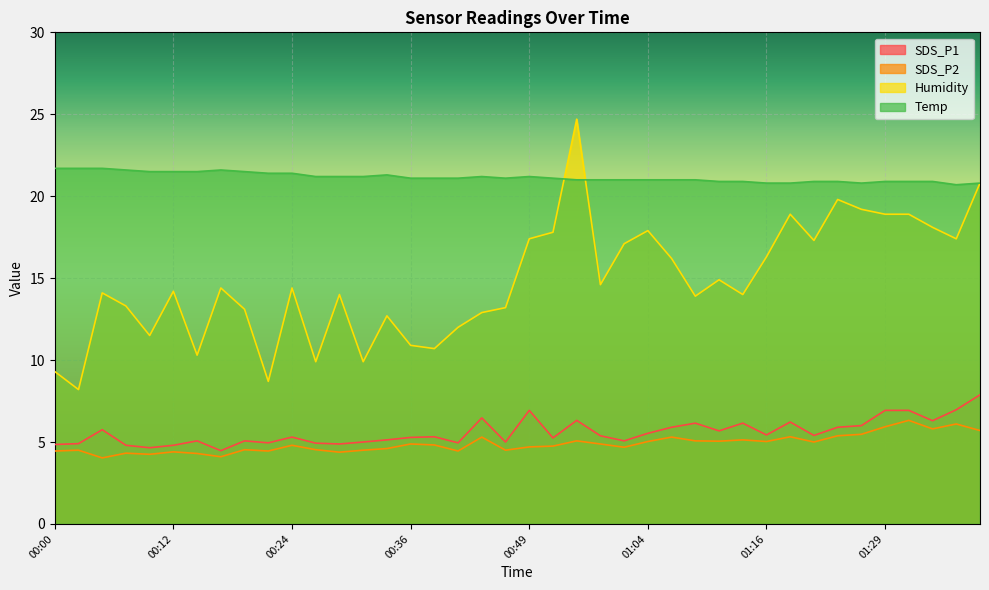

What is the greatest value displayed?

24.7